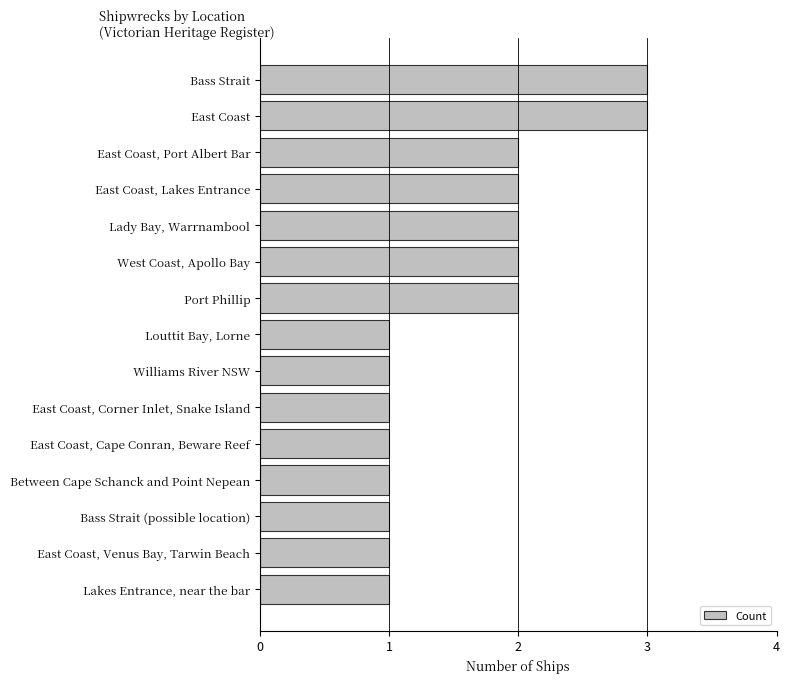

Reading top to bottom, what are all the values shown in this chart?

3	3	2	2	2	2	2	1	1	1	1	1	1	1	1